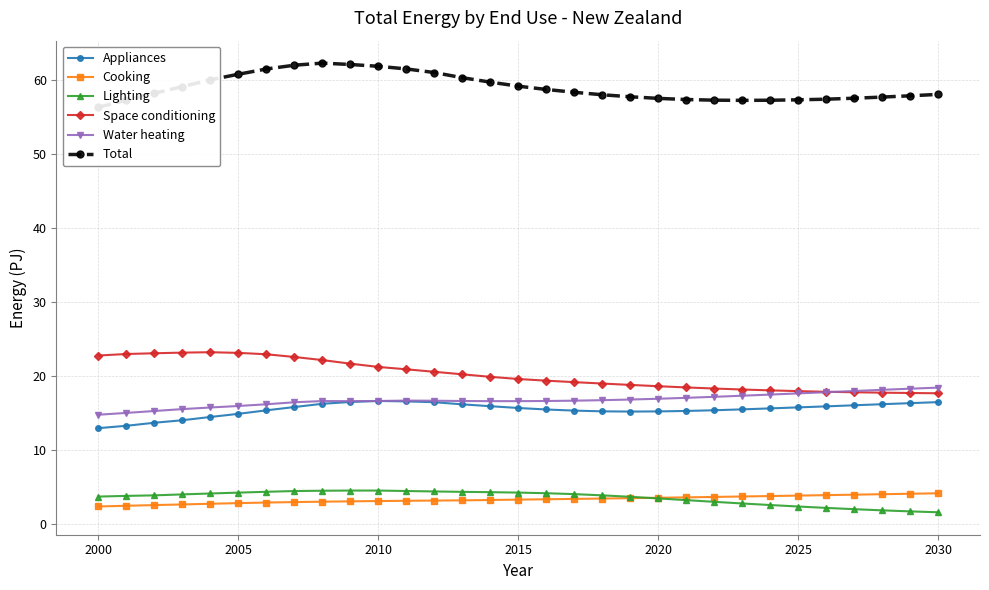

What is the highest value of the Cooking series?

4.1